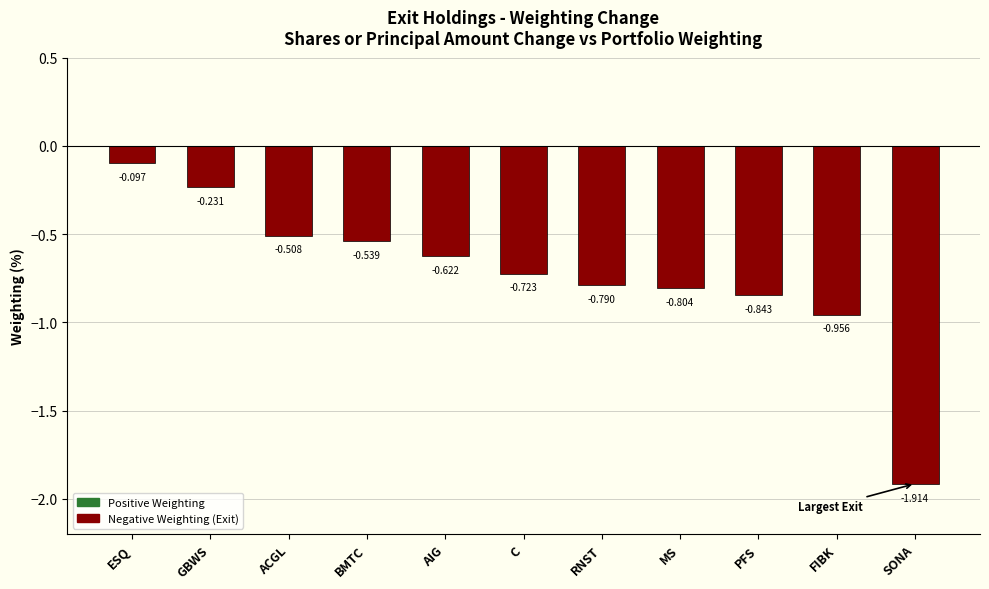

What position from the left is SONA?

11